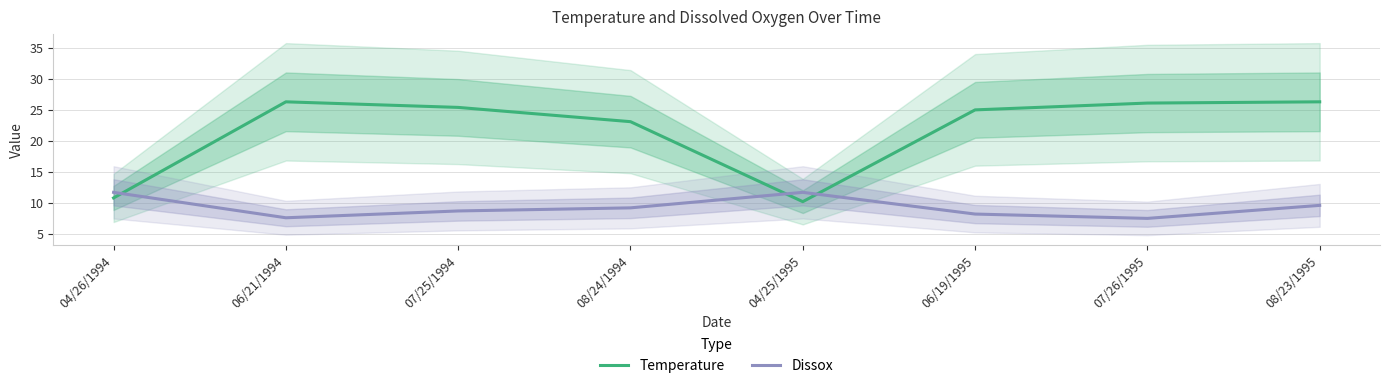

Is this an area chart (filled region under the line)?

No